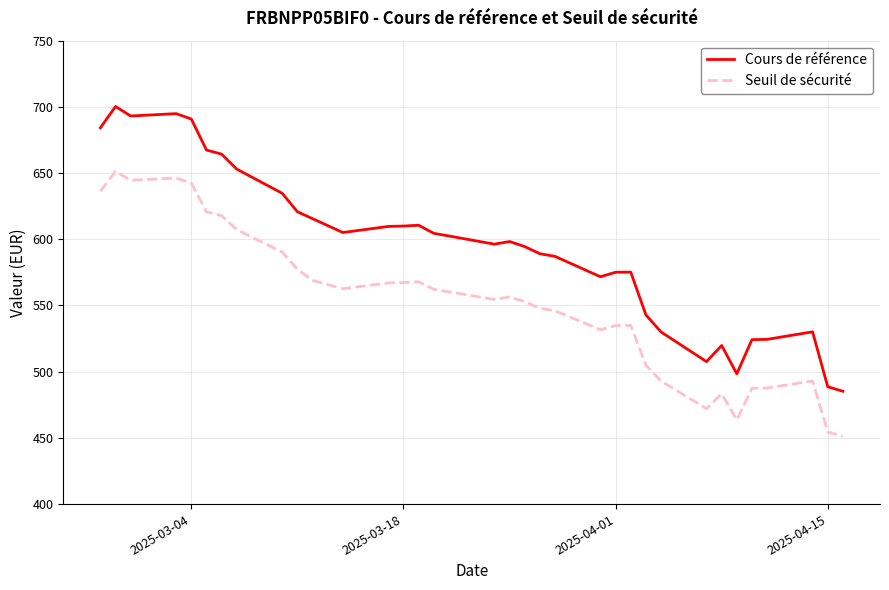

Reading left to right, extract all data points from this chart.

636.3	651.3	644.6	646.3	642.4	620.7	617.8	607.3	590.3	577.3	569.0	562.6	567.0	567.3	567.9	562.2	560.3	554.6	556.4	552.9	547.9	546.0	531.7	534.8	534.9	504.9	492.9	472.1	483.4	463.5	487.5	487.7	493.0	454.4	451.2